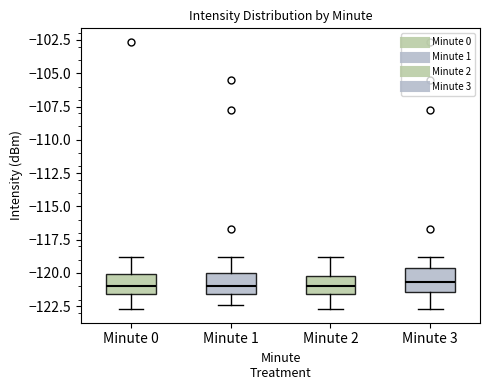

Where is the lower edge of the box for Minute 0 on the y-axis? The values are not printed on the chart, so give them approximately, as read against the axis.

-121.5